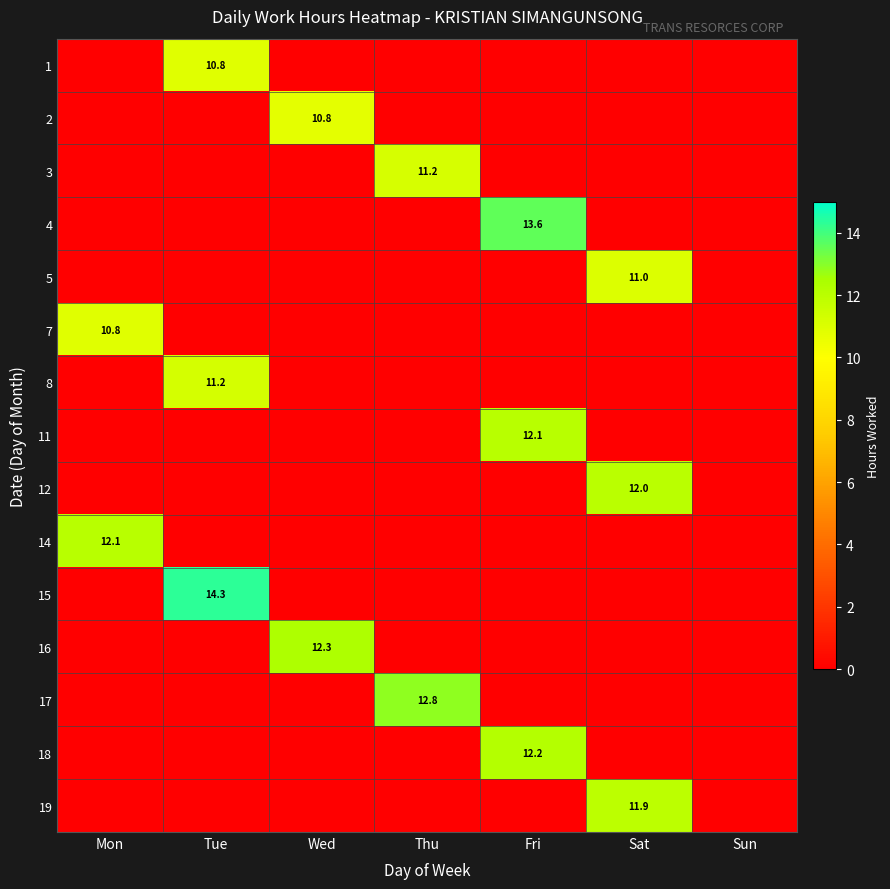

True or false: 15 has a value of 14.3 at Tue.

True